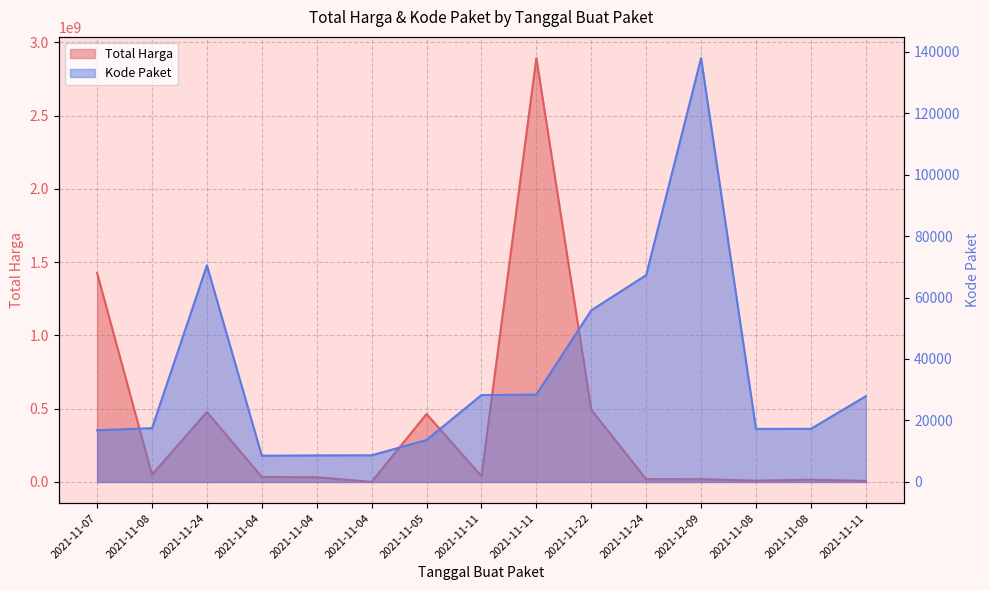

What is the greatest value displayed?

2892122000